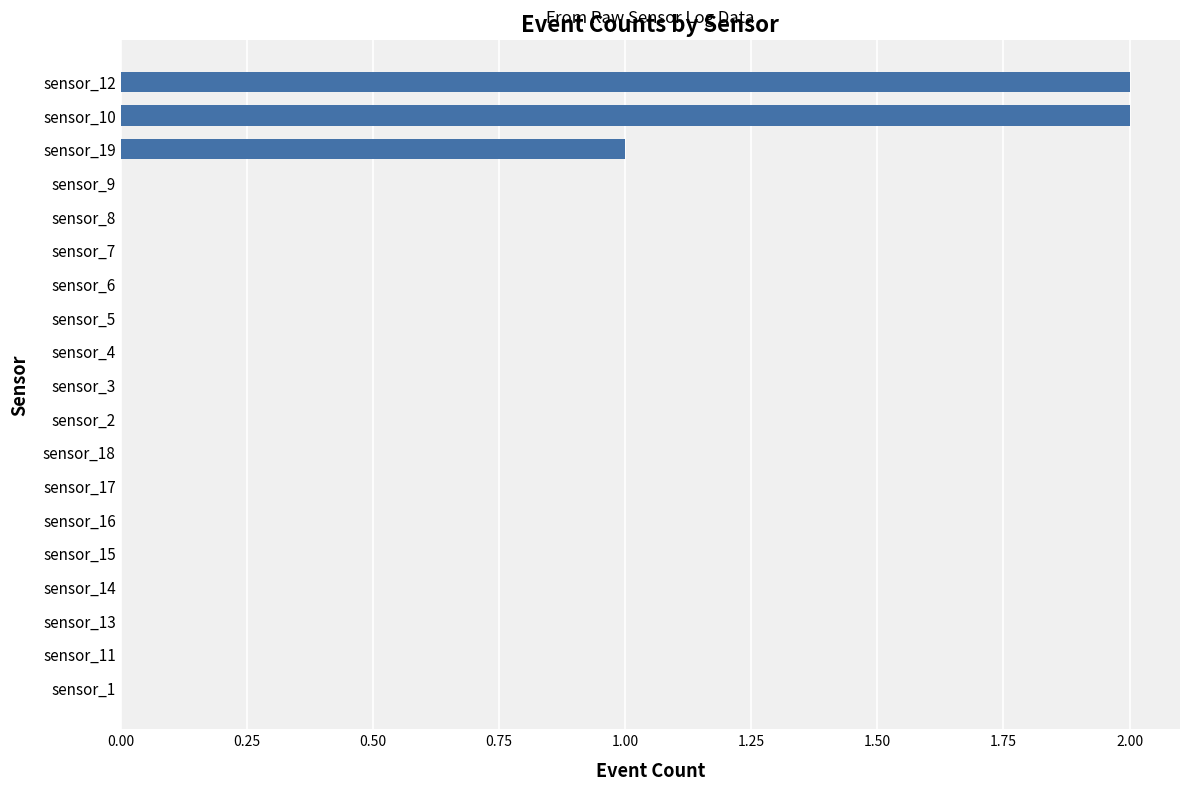

True or false: the data shows 0 at sensor_16.

True